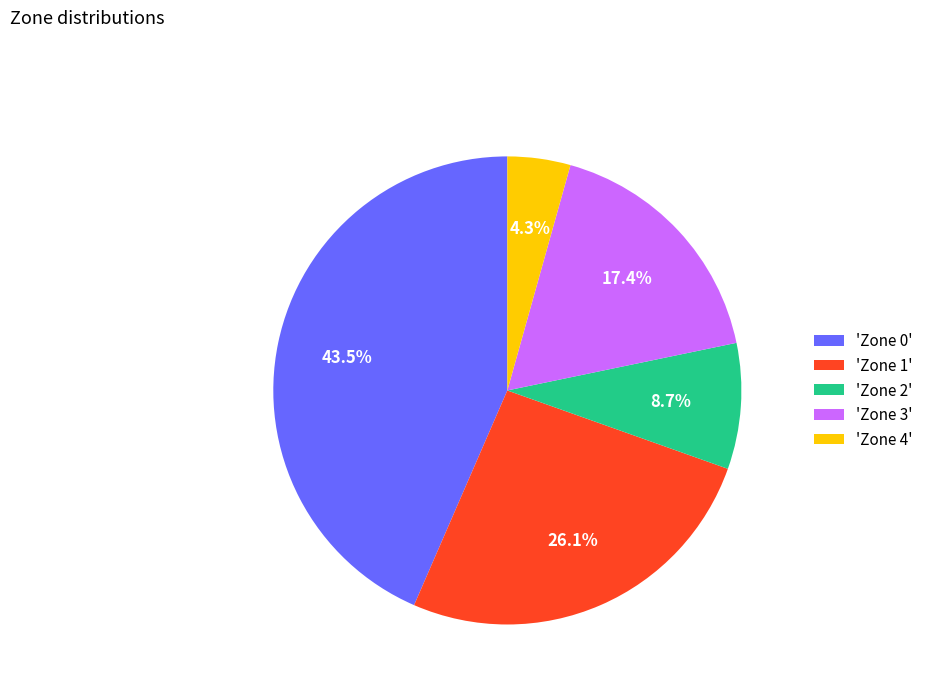

How many slices are in this pie chart?

5